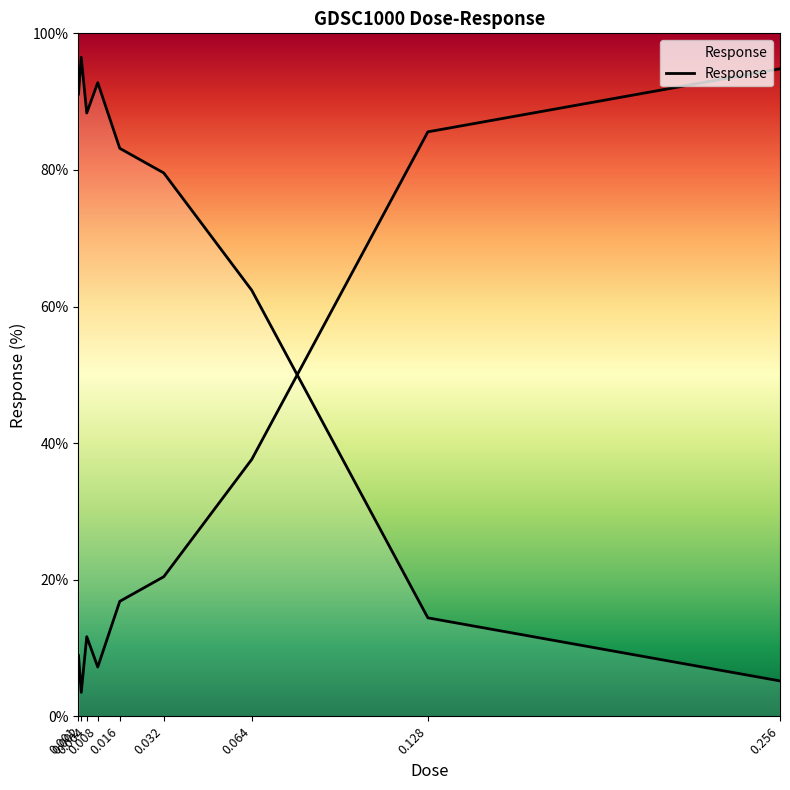

At which label does the data first exceed 83?

0.001